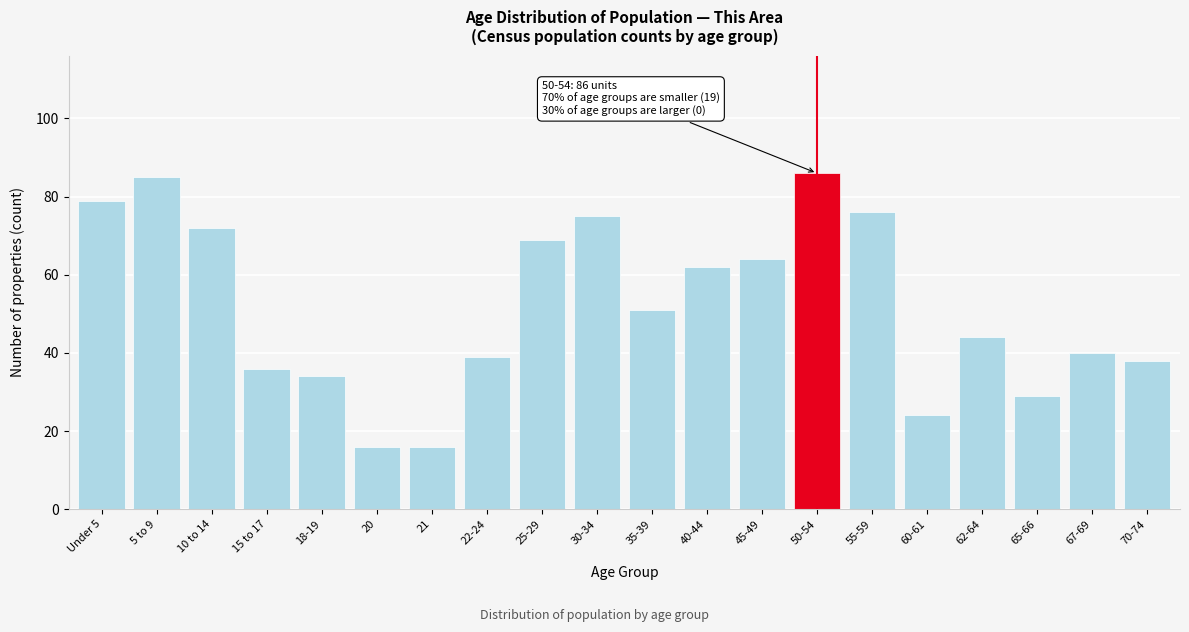

Reading left to right, list all the values displayed in this chart.

79	85	72	36	34	16	16	39	69	75	51	62	64	86	76	24	44	29	40	38